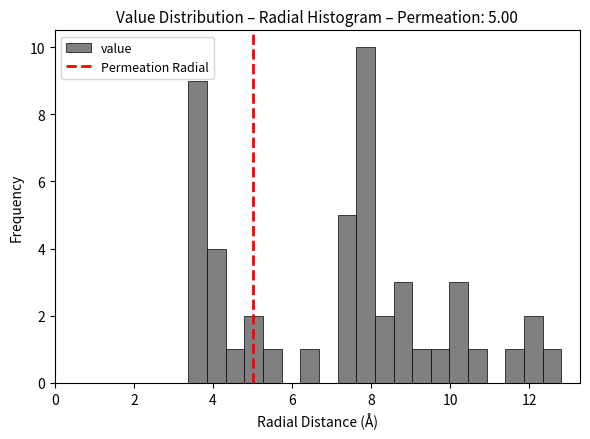

Read against the x-axis, roughly where is the centre of the tallest bar?

7.8